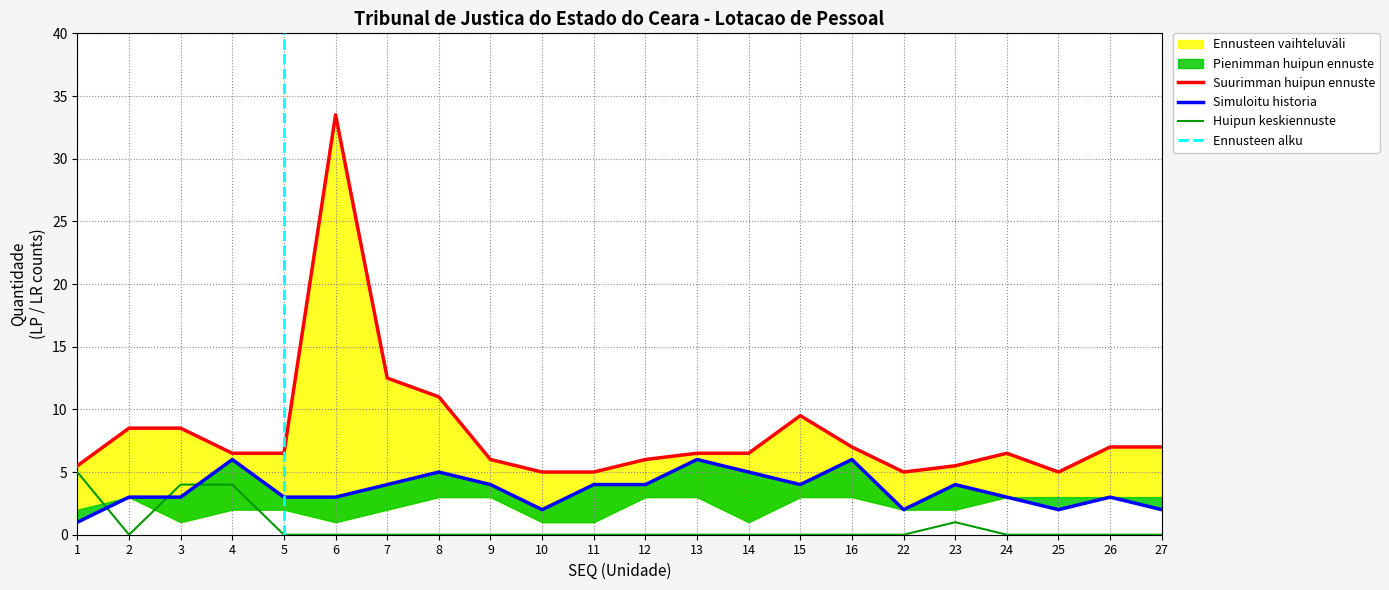

True or false: LR Efet and LP intersect in this chart.

False